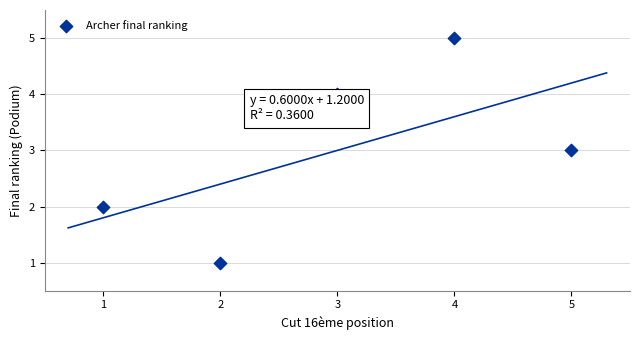

What is the average Y value?

3